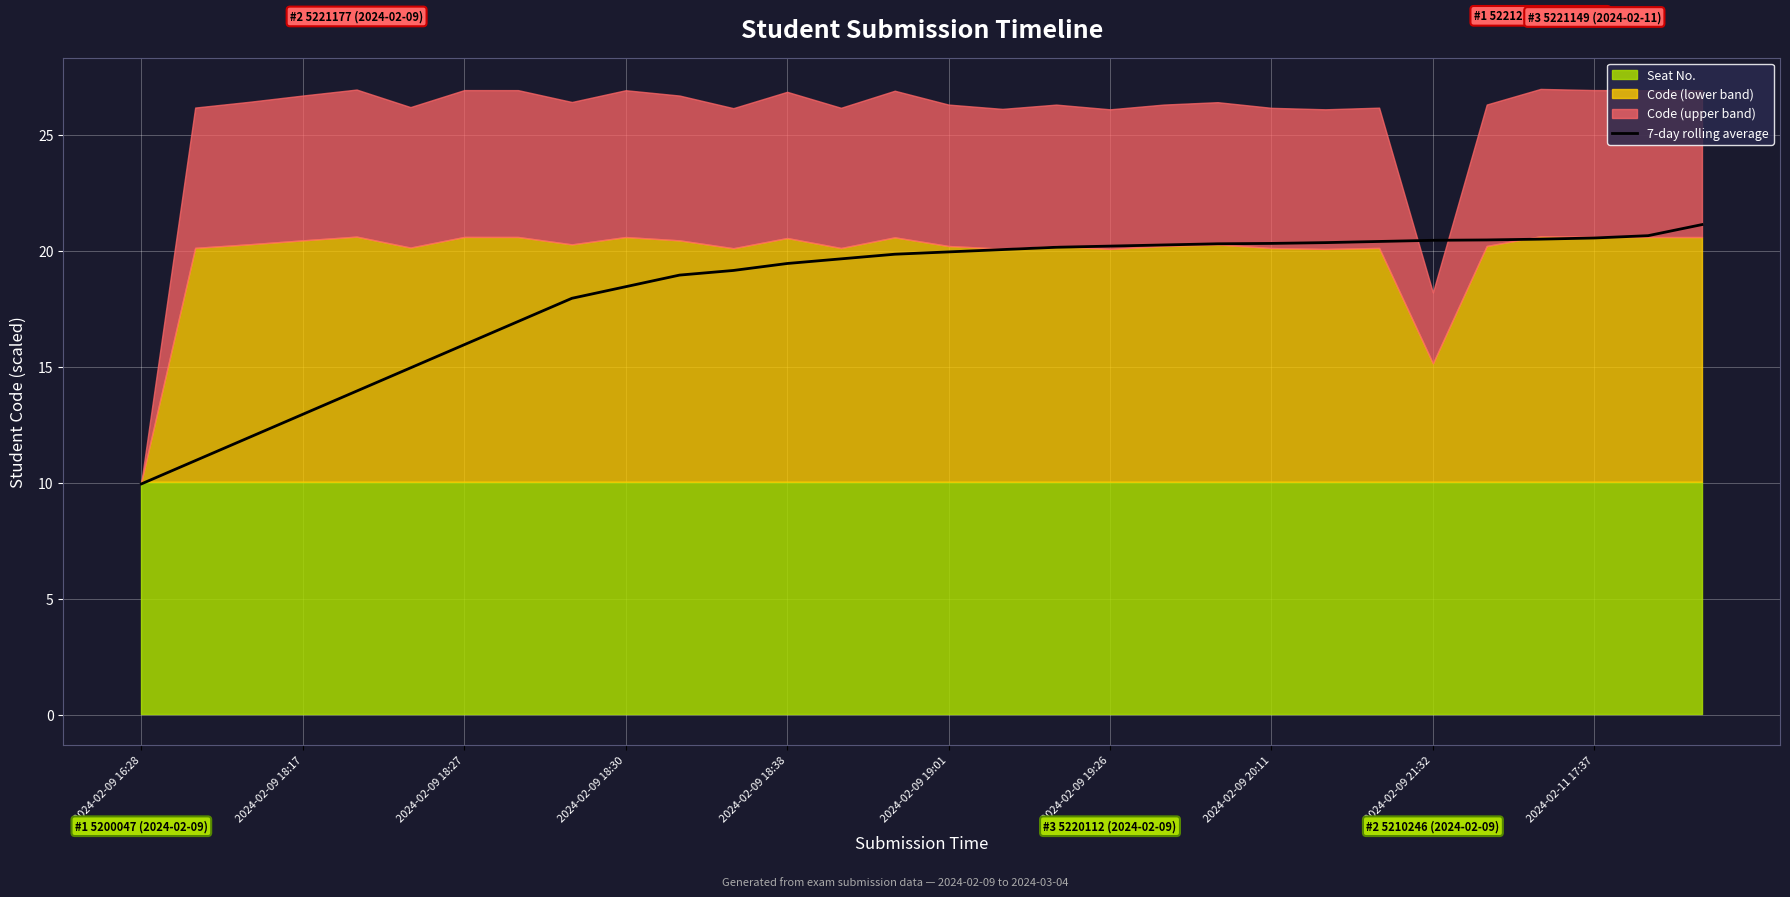

Is it true that 7-day rolling average equals 32.6 at 2024-02-09 18:30?

False